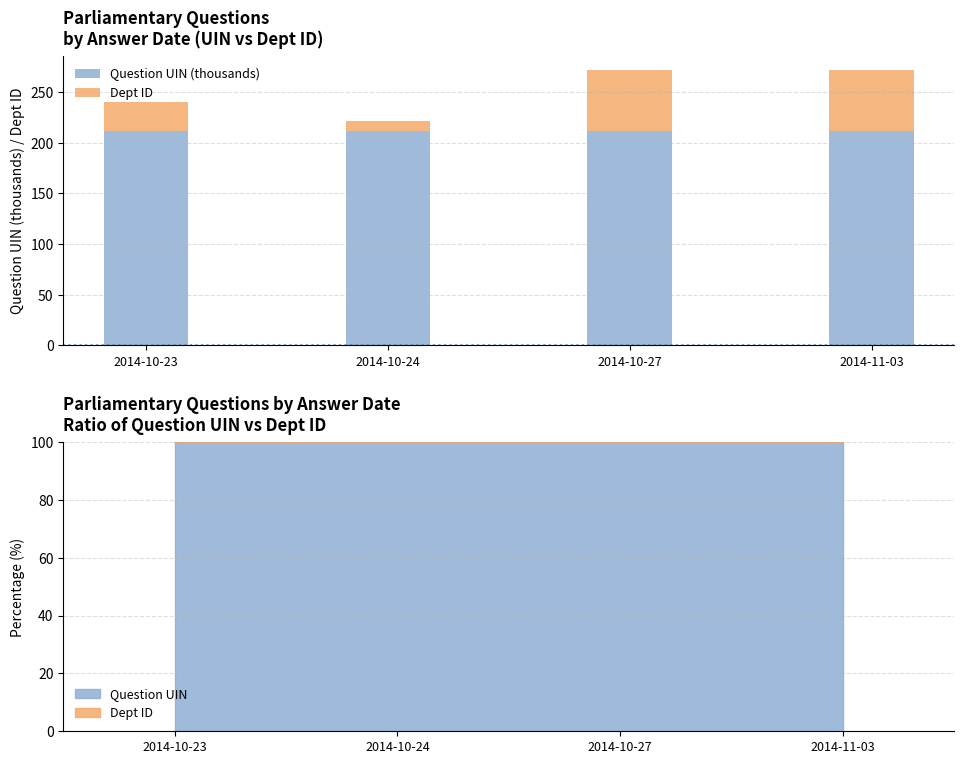

Reading right to left, transcribe all the data shown in this chart.

Question UIN (thousands): 212.0	212.0	211.8	211.7
Dept ID: 60.0	60.0	10.0	29.0